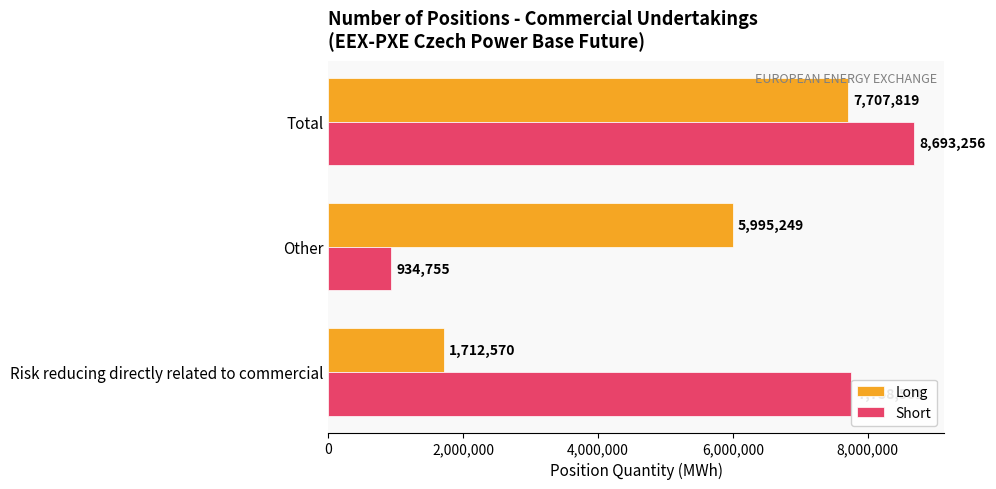

Count the number of data series in this chart.

2